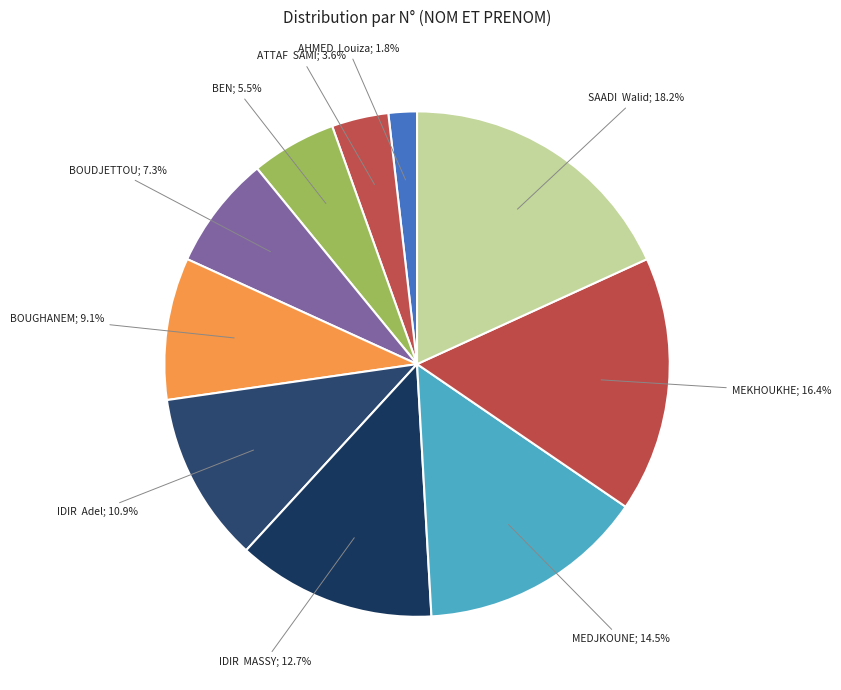

What is the smallest slice in the pie chart?

AHMED  Louiza